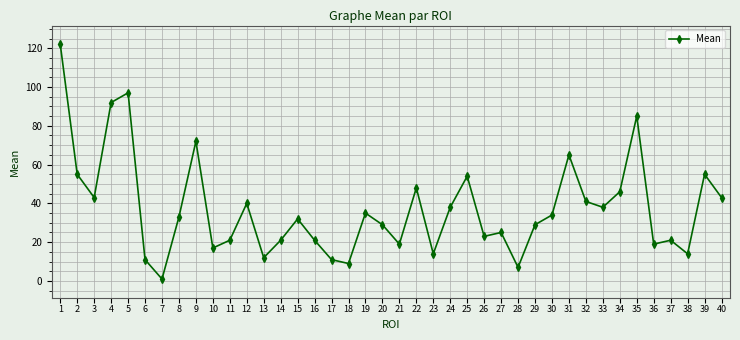

What is the difference between the second highest and second lowest values?

90